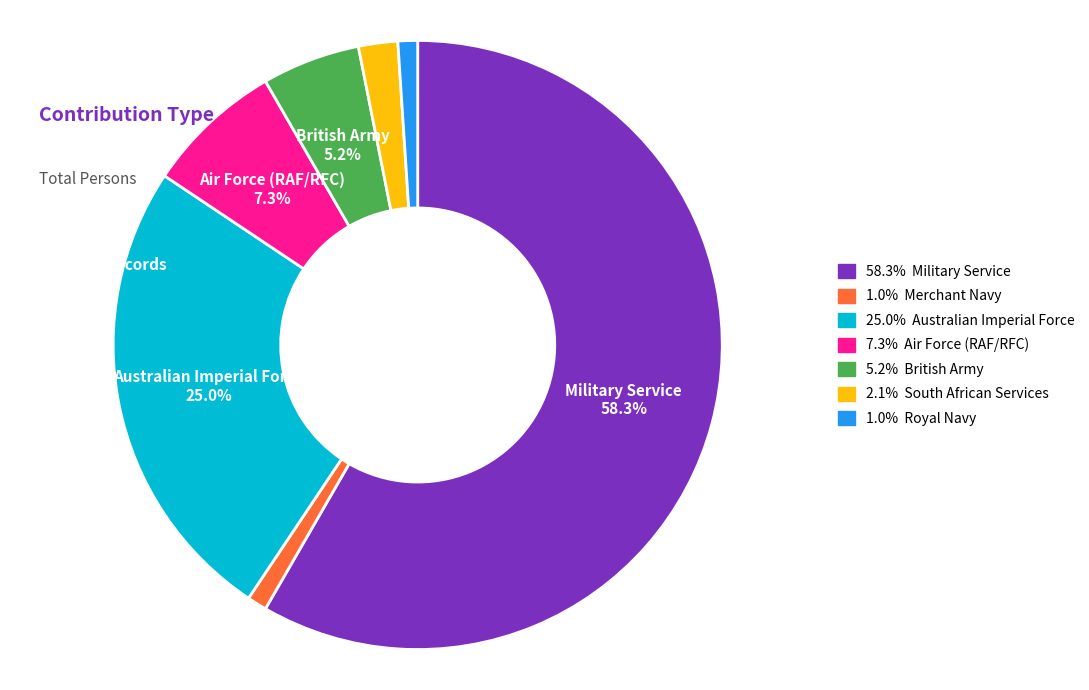

Is there any slice that represents more than half of the pie?

Yes